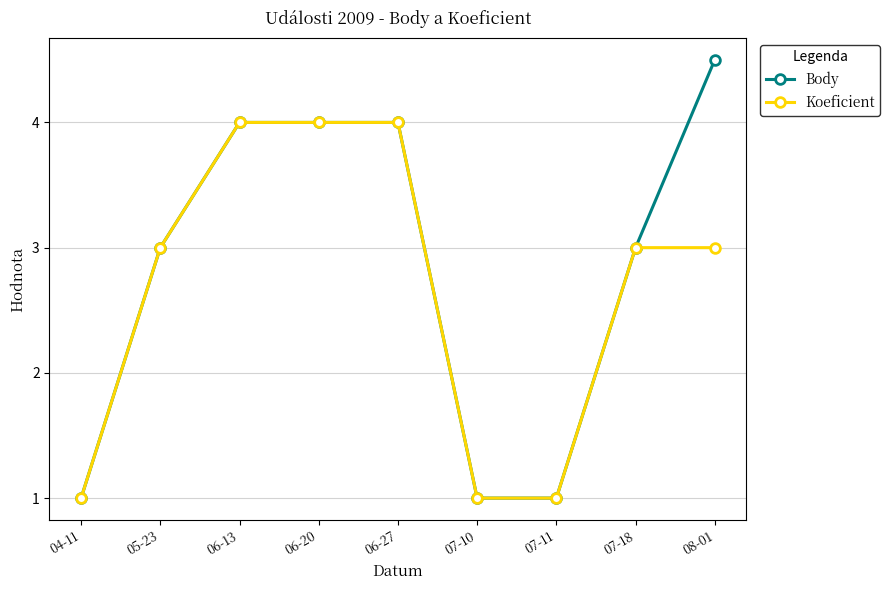

At which category does the chart reach its peak across all series?

08-01